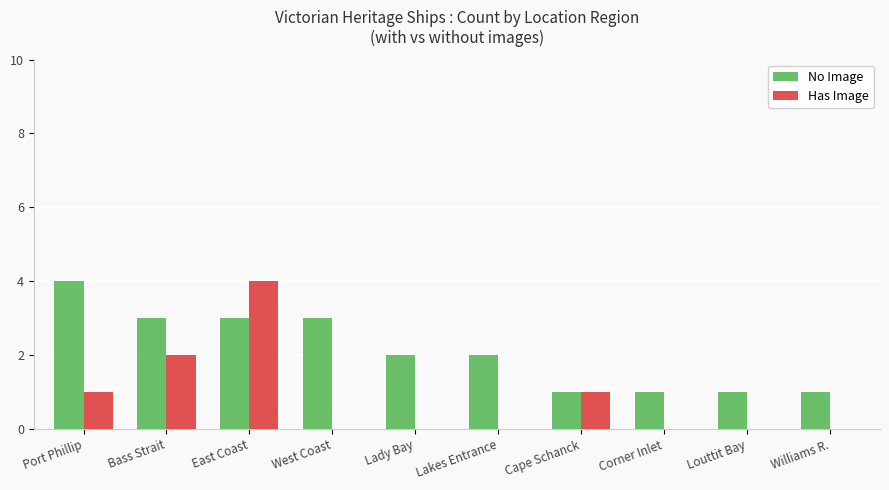

What is the greatest value displayed?

4